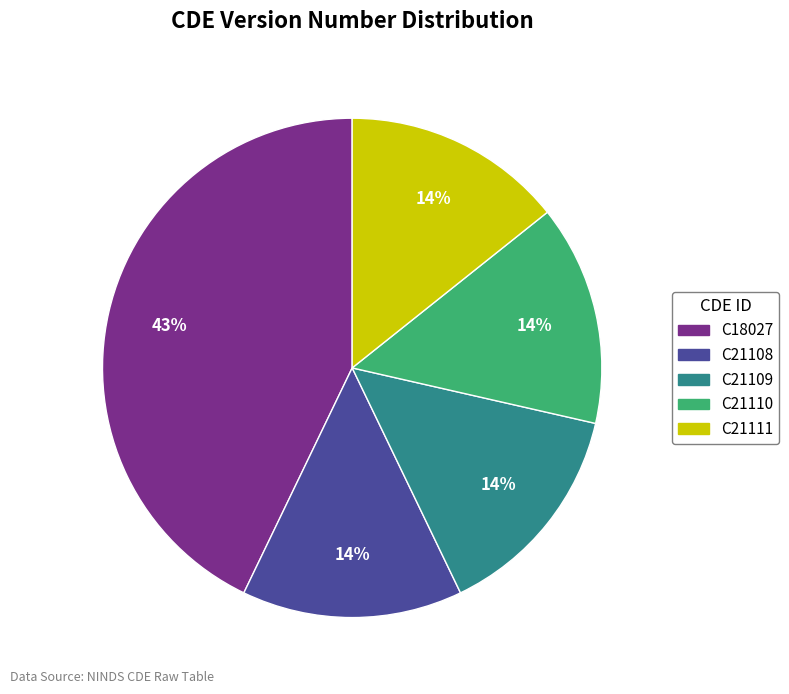

Which has a higher value, C18027 or C21109?

C18027